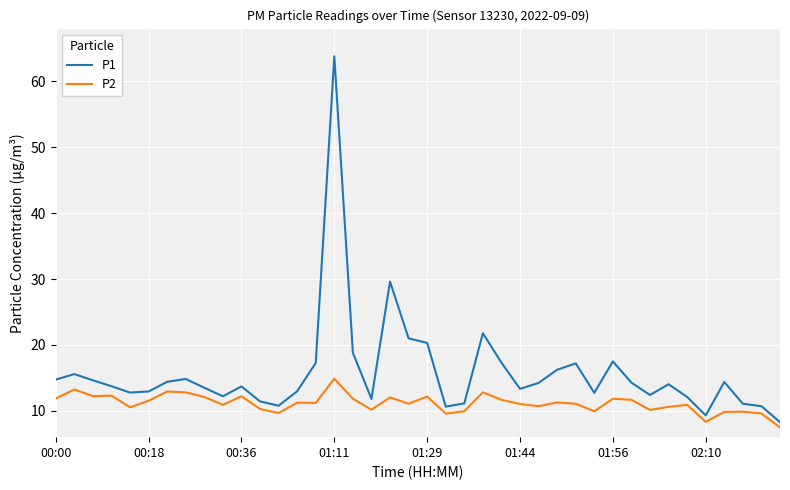

In P2, how many points are higher than both neighbors (excluding endpoints)?

13